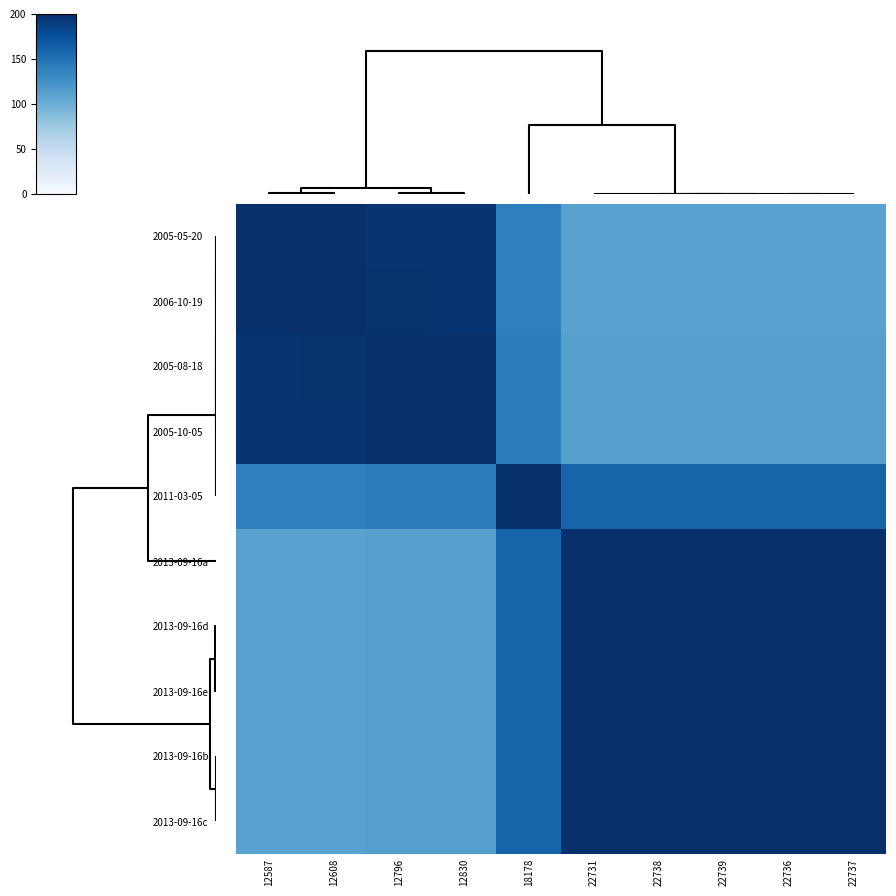

How many data points does each series have?

10